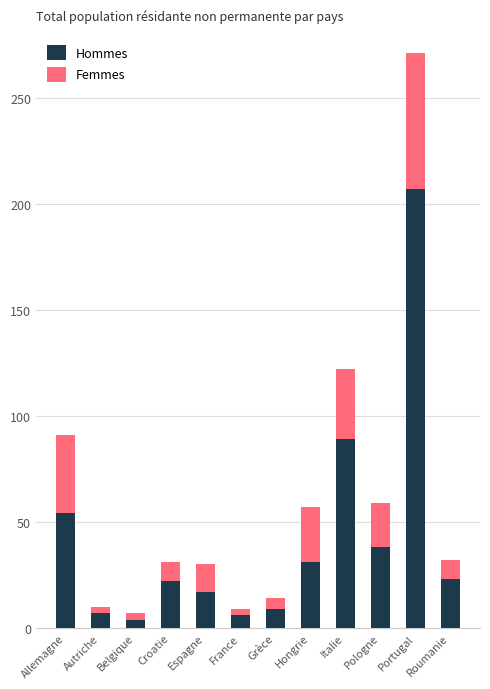

At which category is the sum across all series the highest?

Portugal